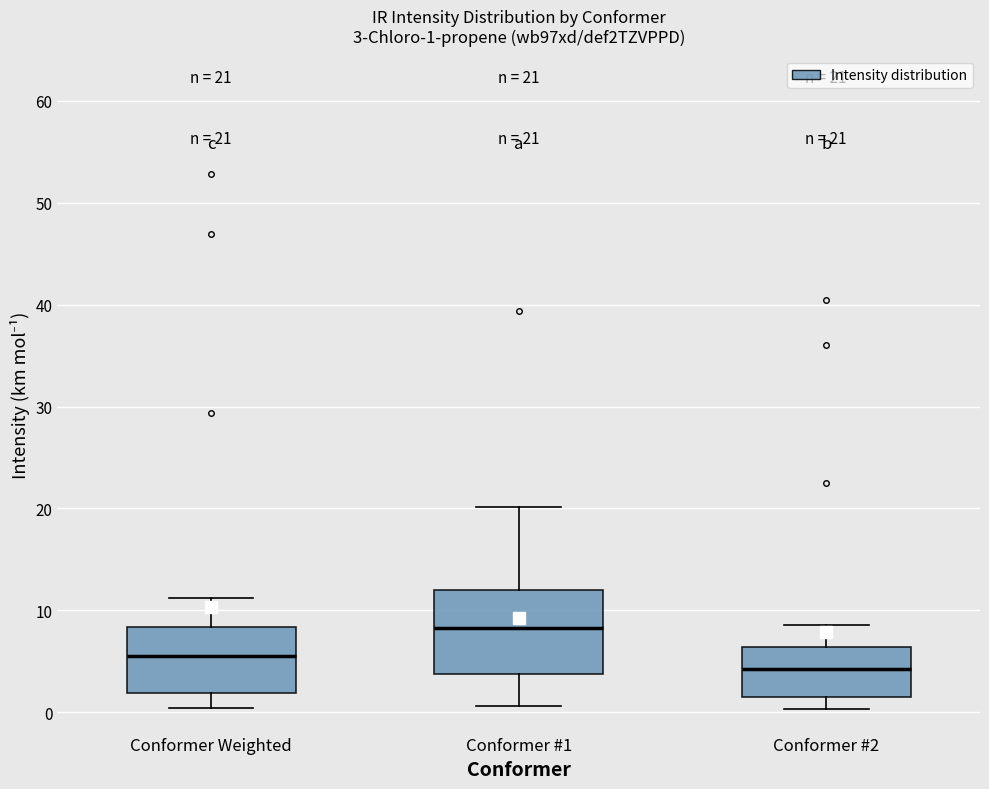

Which box's median line is the lowest?

Conformer #2